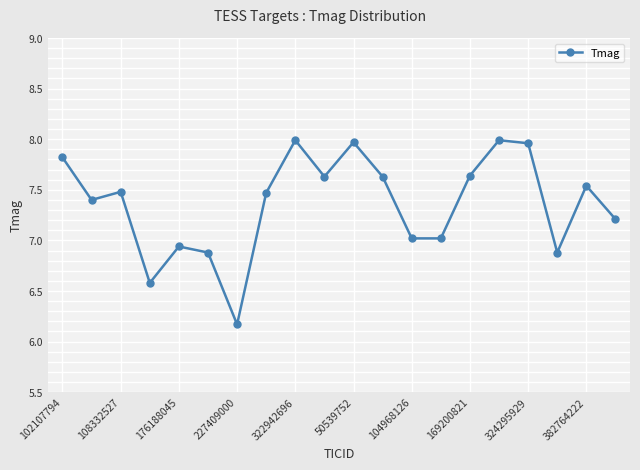

What is the difference between the maximum and minimum values?

1.8